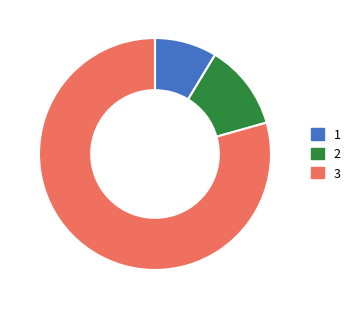

Is there a majority slice in this chart?

Yes